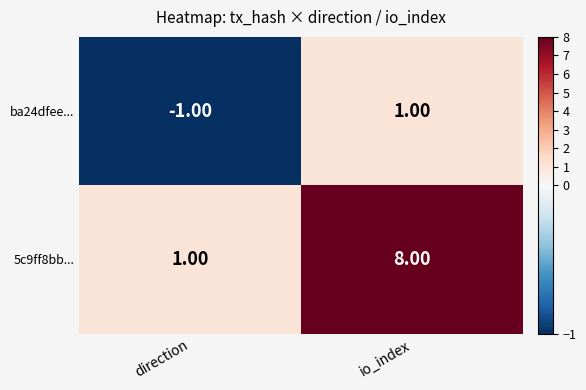

Which series has the largest total across all categories?

5c9ff8bb...